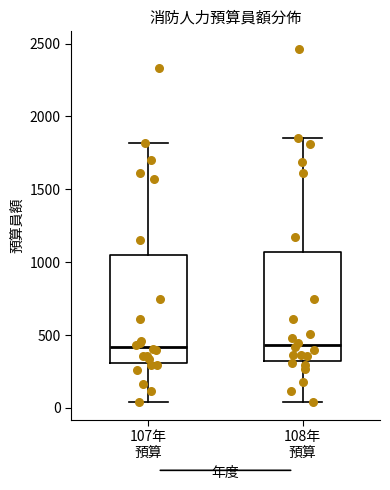

Where is the lower edge of the box for 107年 預算 on the y-axis? The values are not printed on the chart, so give them approximately, as read against the axis.

300